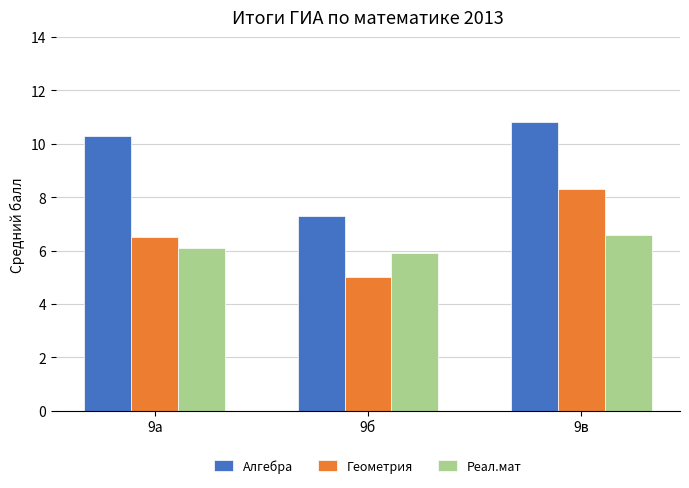

What is the value of the Реал.мат bar at the 1st from the left?

6.1